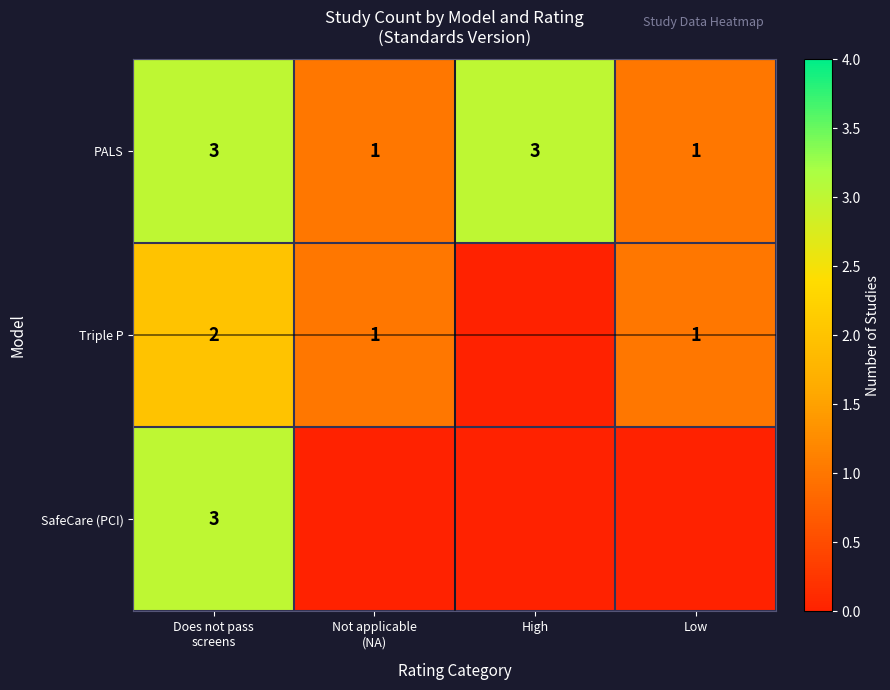

The value of PALS at Low is 1. True or false?

True